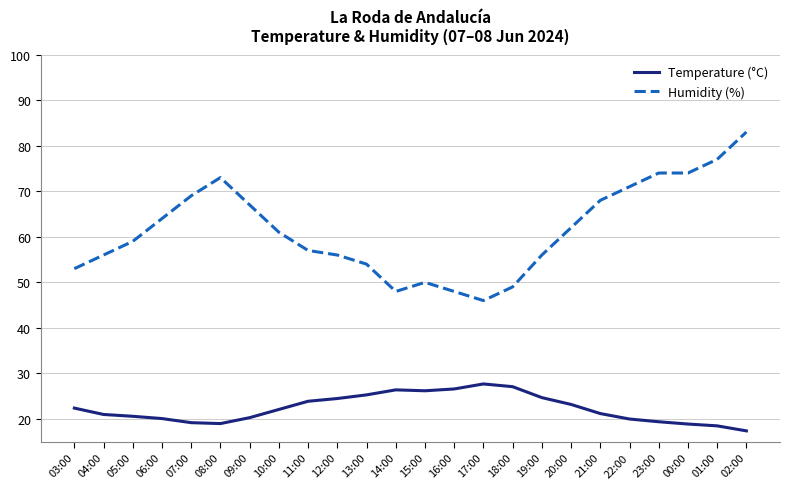

True or false: Temperature (°C) has a value of 18.5 at 01:00.

True